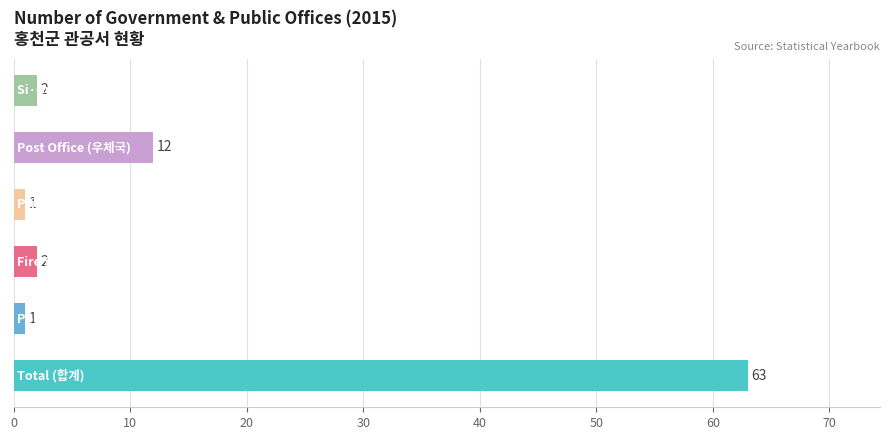

What is the greatest value displayed?

63